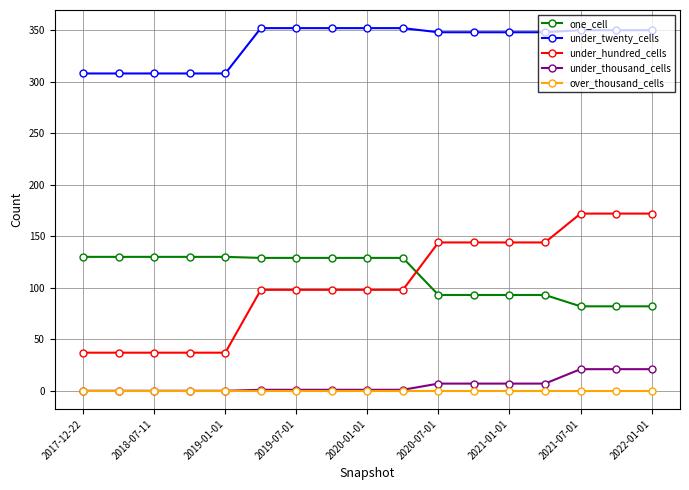

What is the maximum value shown in the chart?

352